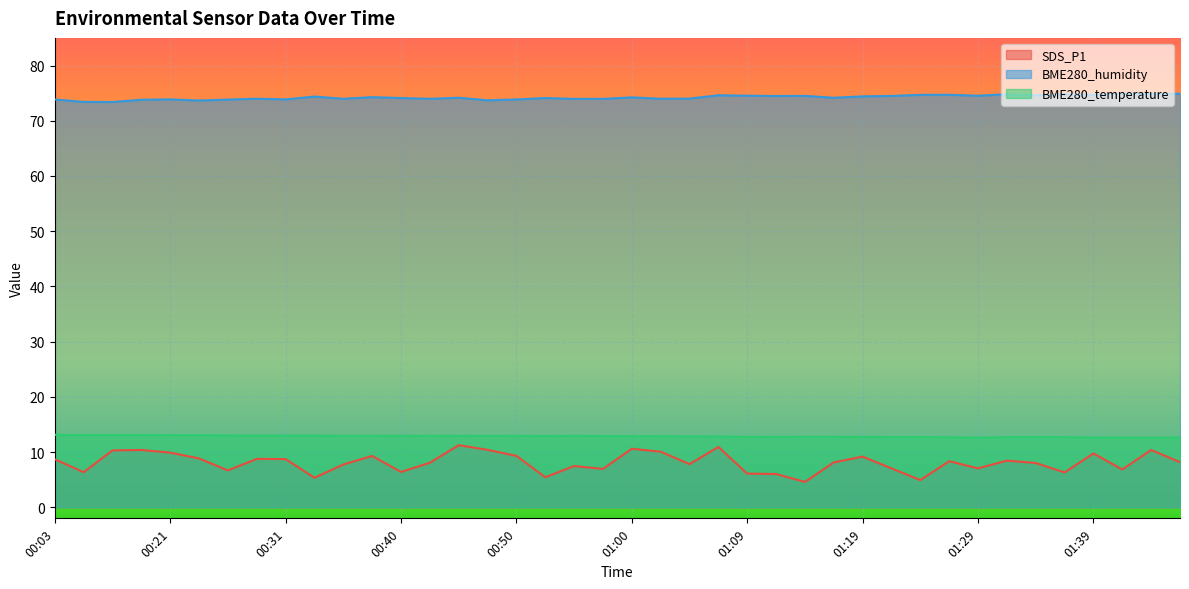

Is it true that BME280_temperature equals 12.8 at 01:14?

True